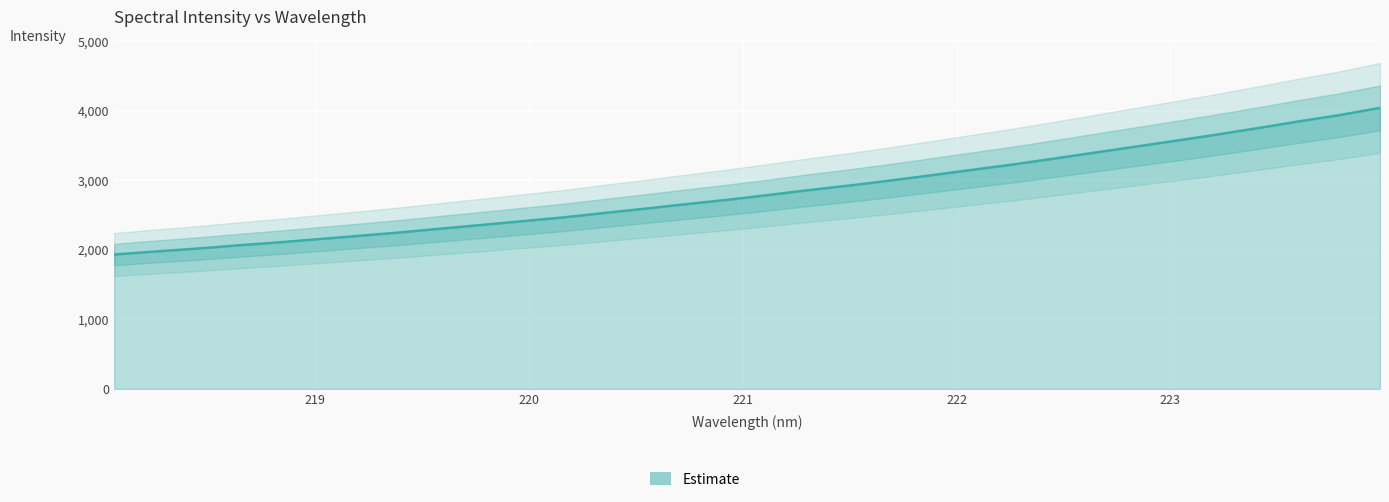

How many lines are shown in the chart?

1